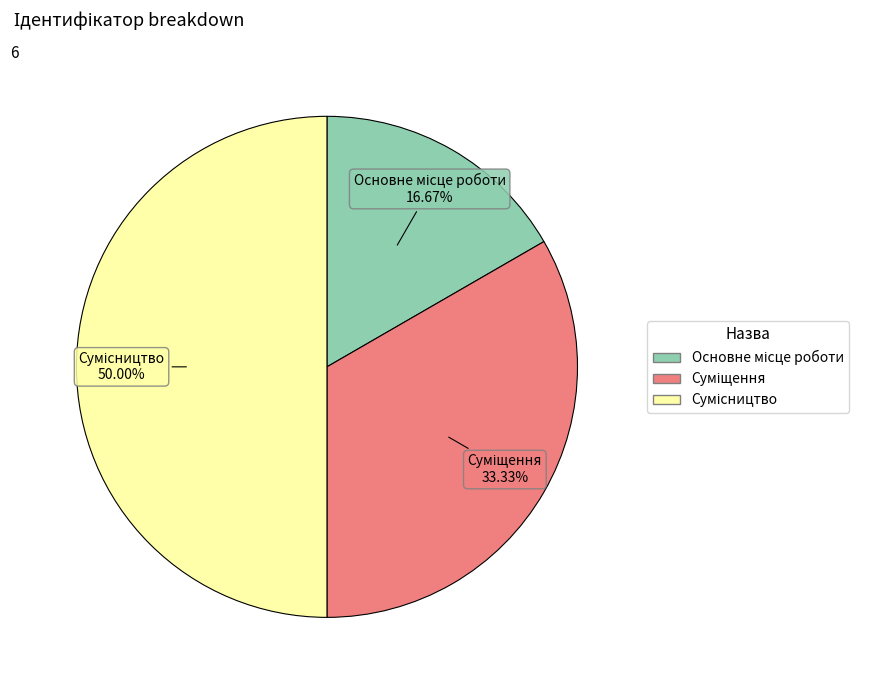

Count the number of slices in the pie.

3